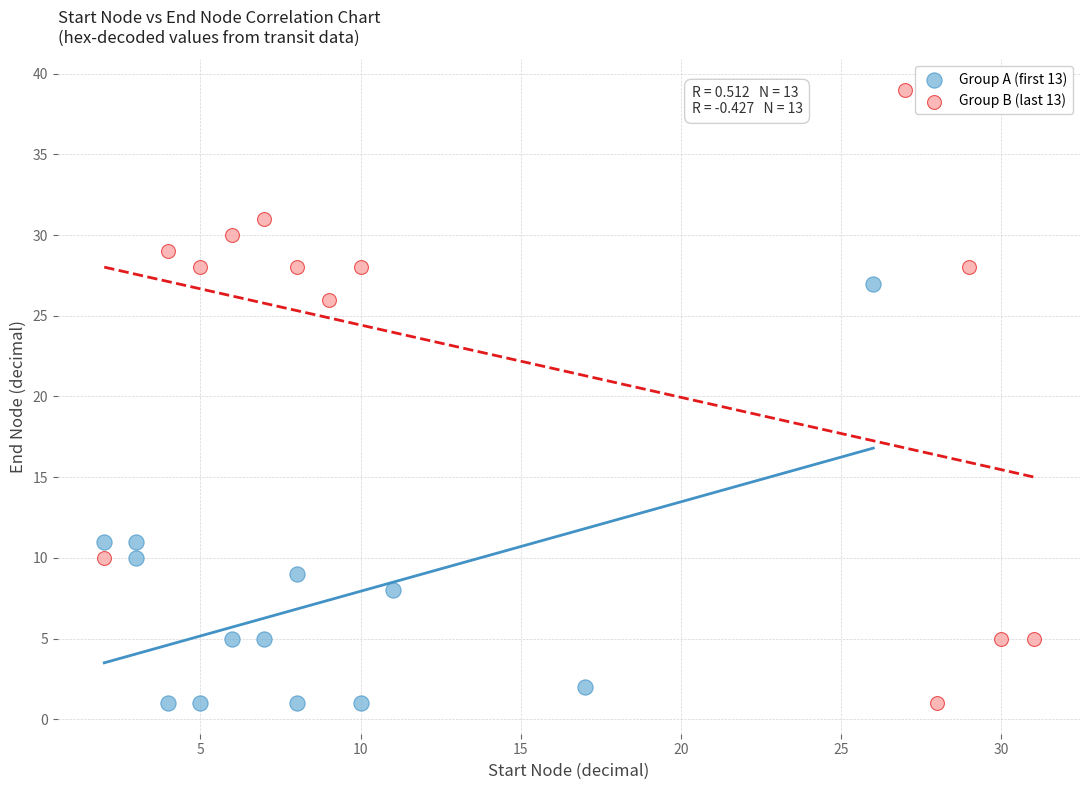

Which series reaches the maximum Y coordinate?

Group B (last 13)